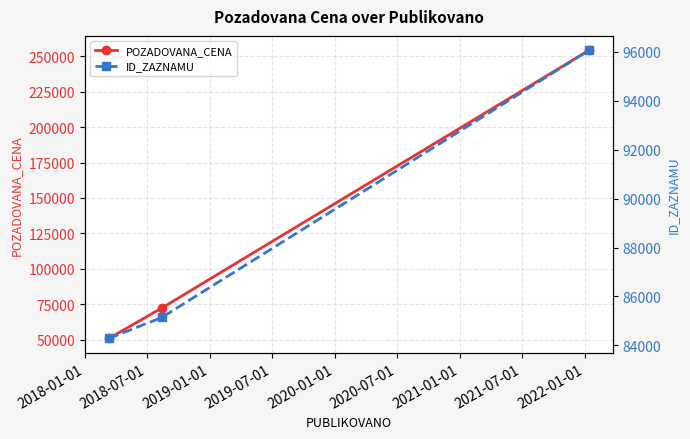

Count the number of data series in this chart.

2